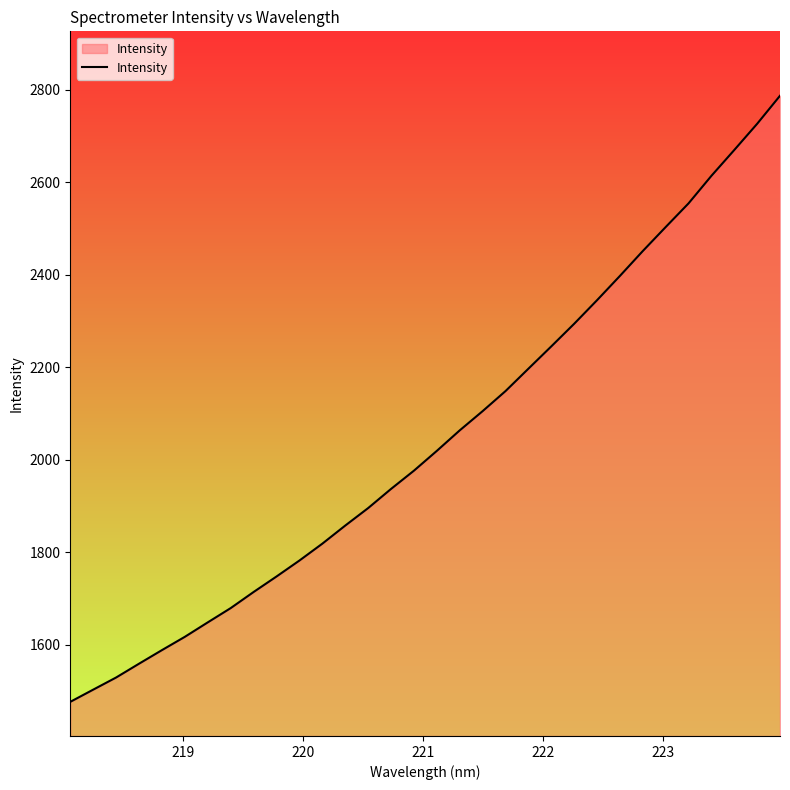

What is the greatest value displayed?

2787.2